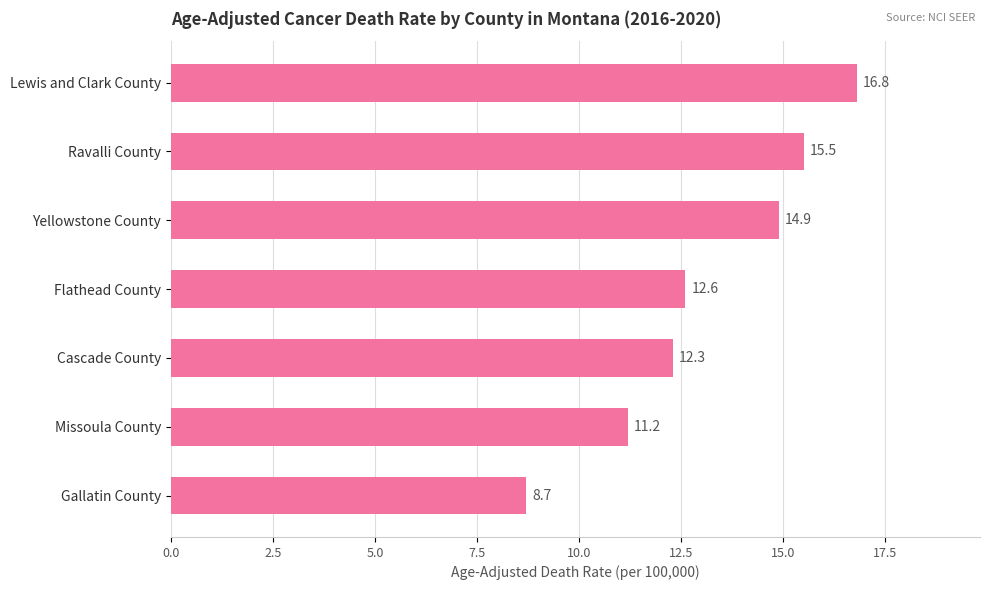

What is the minimum value shown in the chart?

8.7